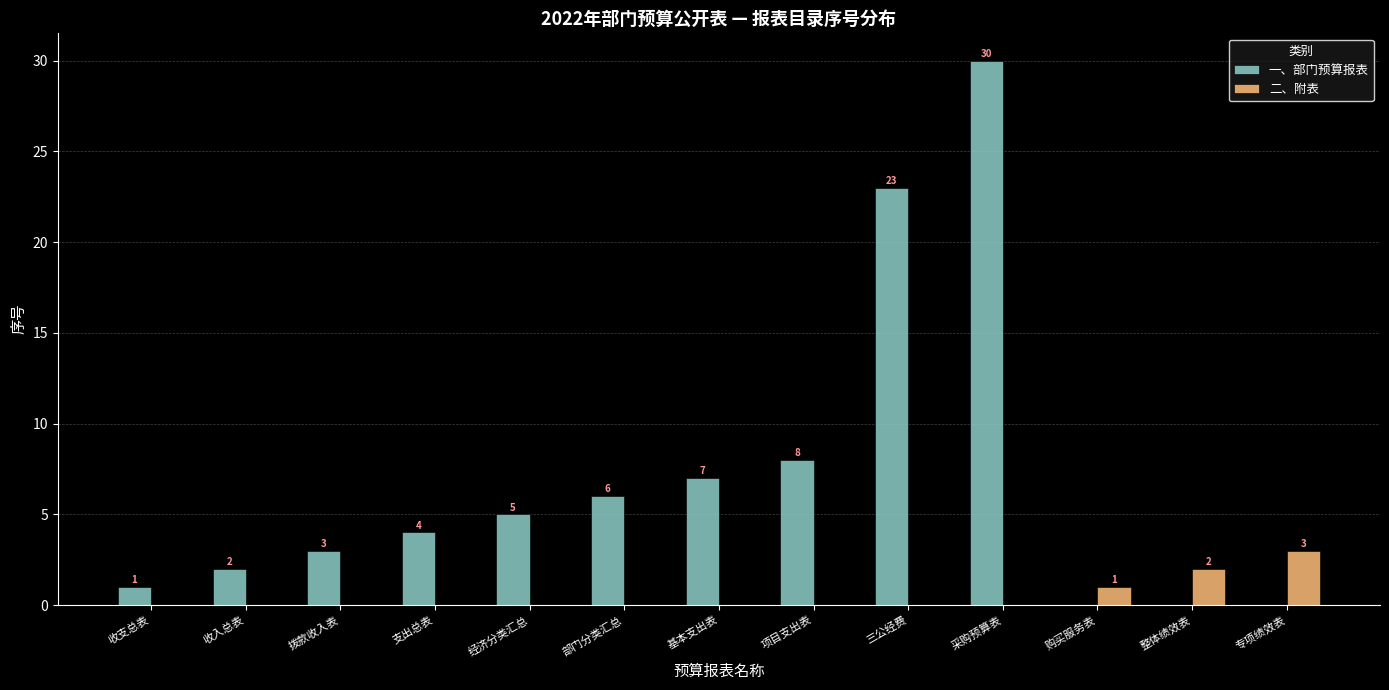

The value of 二、附表 at 基本支出表 is 1. True or false?

False